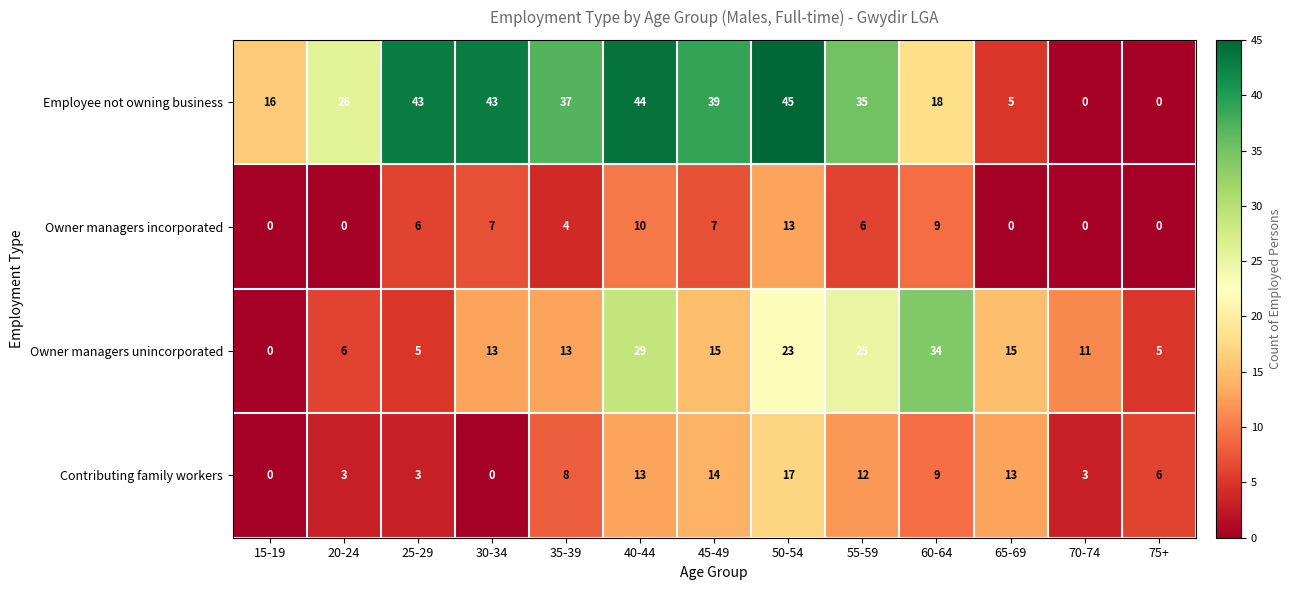

At which label does Employee not owning business first exceed 35?

25-29